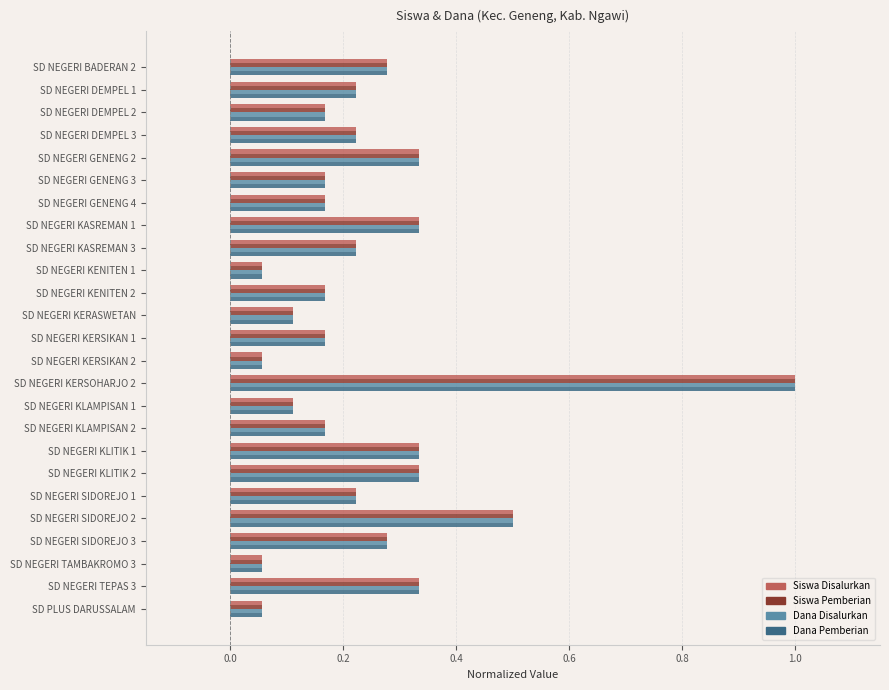

What is the maximum value for Dana Disalurkan?

1.0